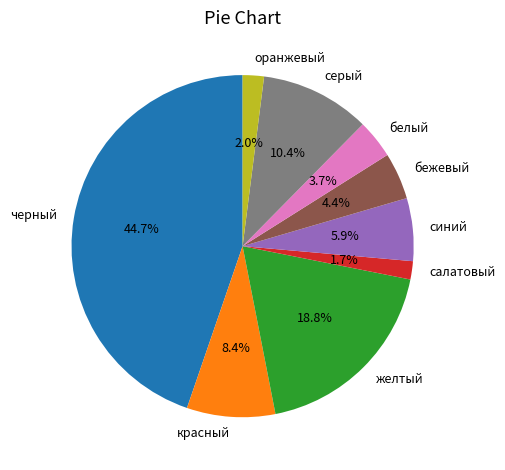

Between белый and красный, which is larger?

красный